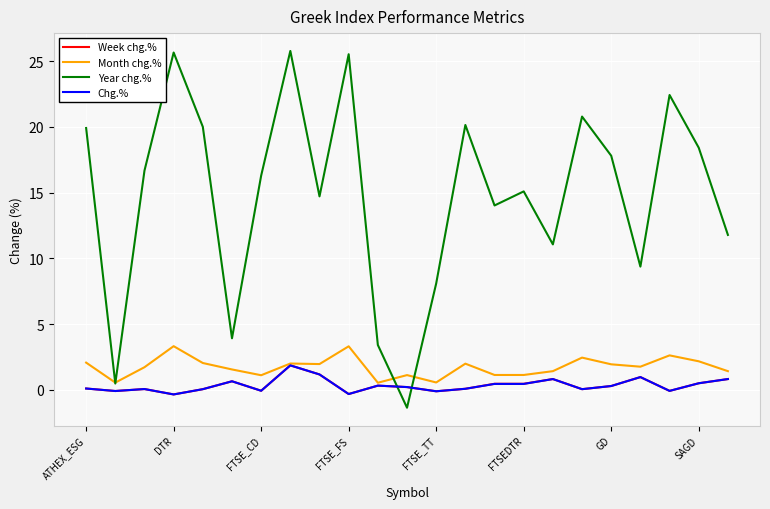

Which series has the largest range (max minus min)?

Year chg.%